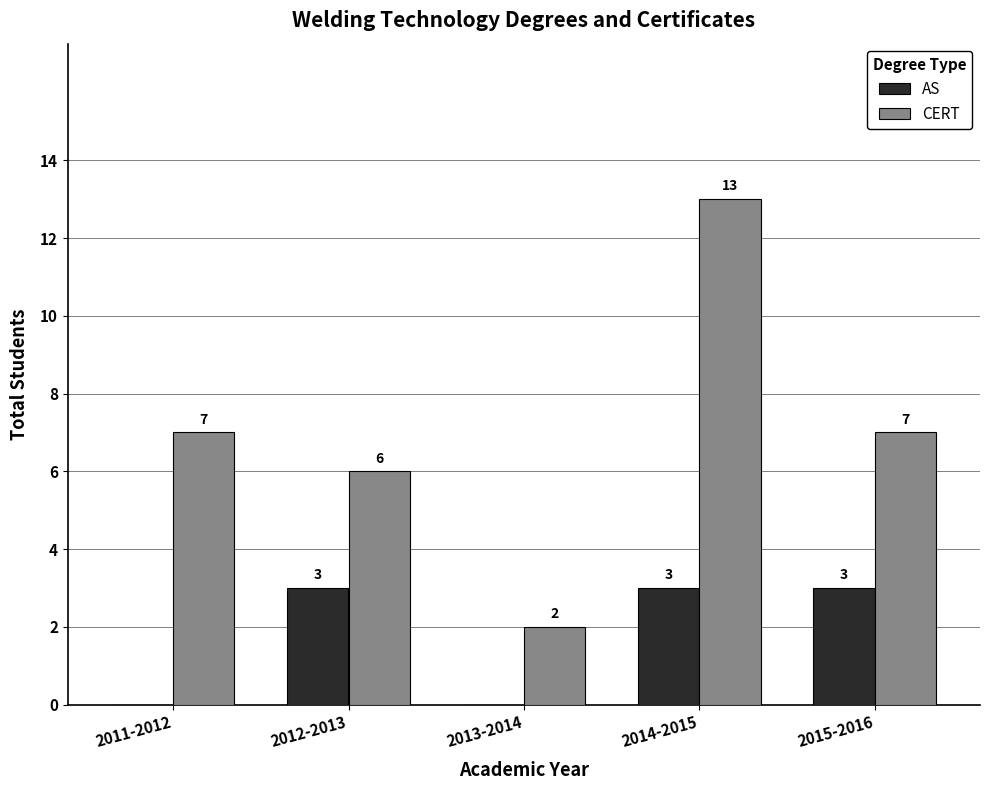

What is the approximate value of CERT at 2011-2012?

7